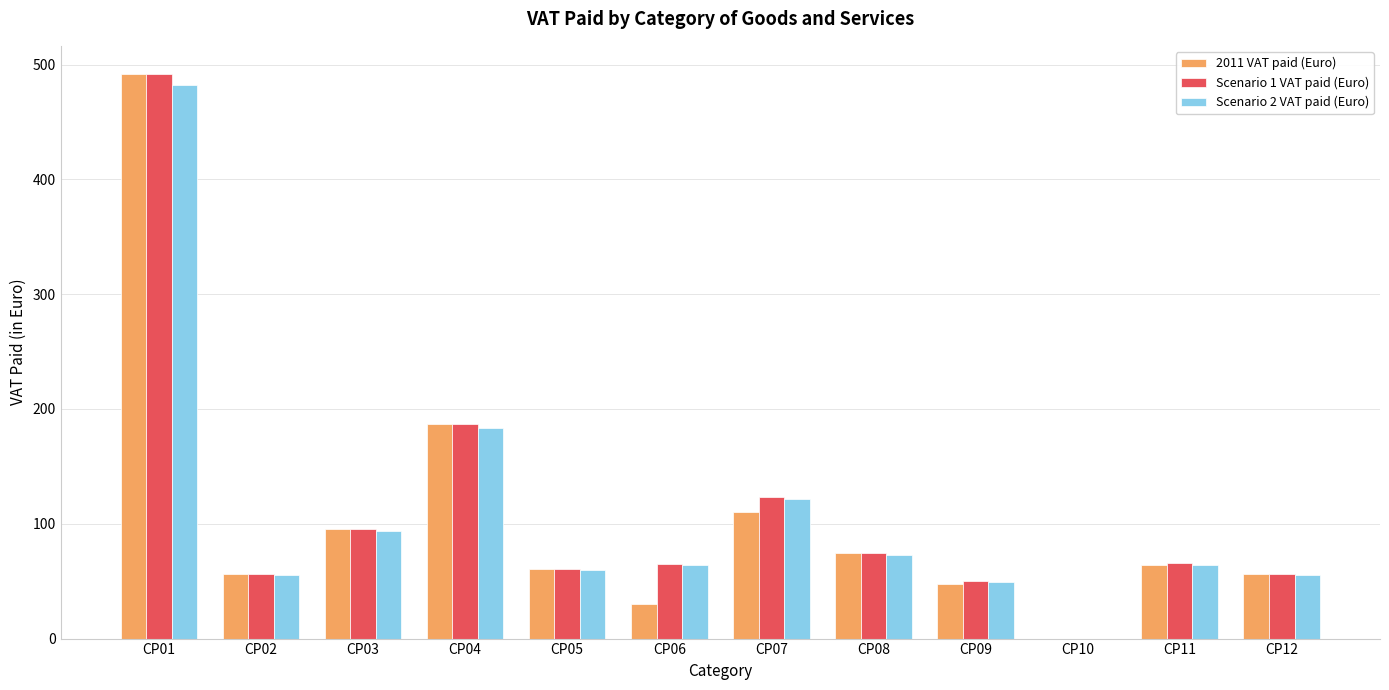

What is the sum of the Scenario 1 VAT paid (Euro) values at CP05 and CP02?

117.5